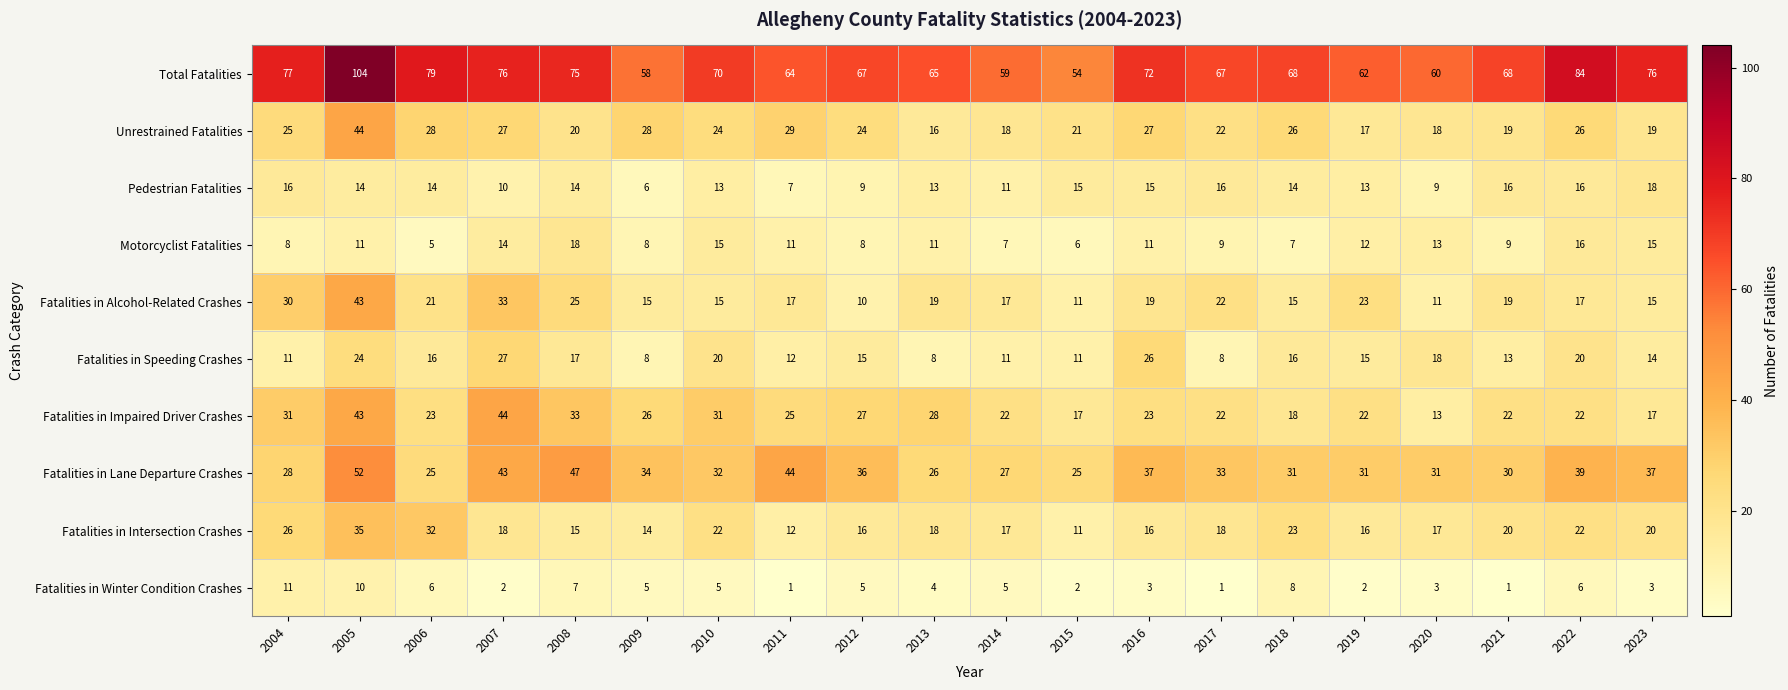

Read the Fatalities in Alcohol-Related Crashes value at 2017.

22